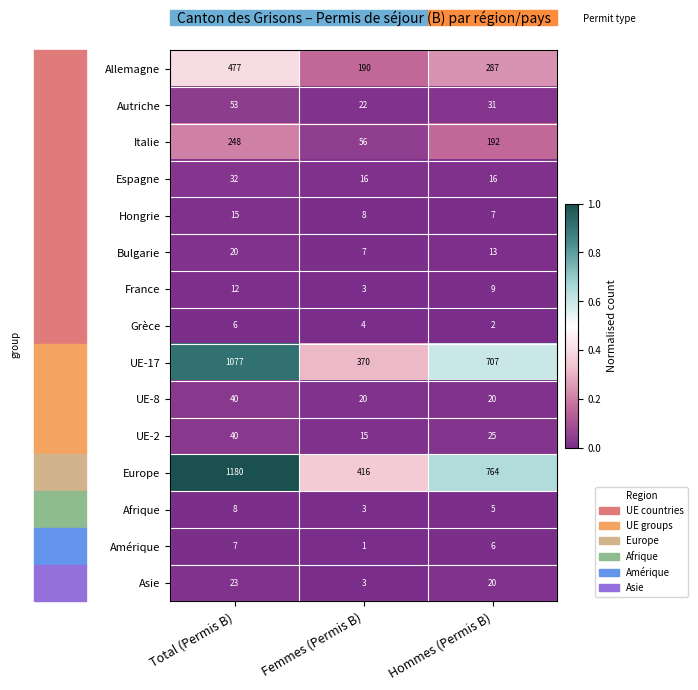

Which series has the largest total across all categories?

Europe